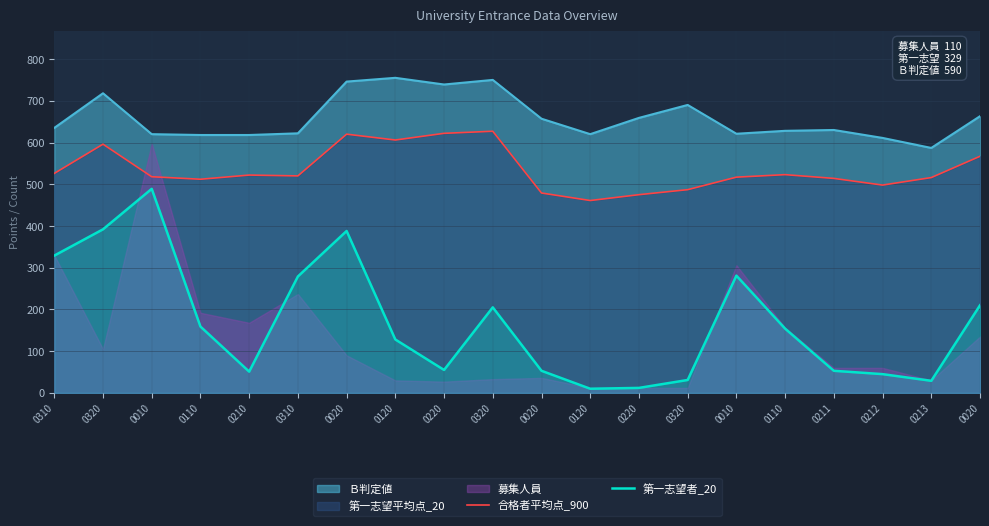

Which series has the largest range (max minus min)?

第一志望者_20